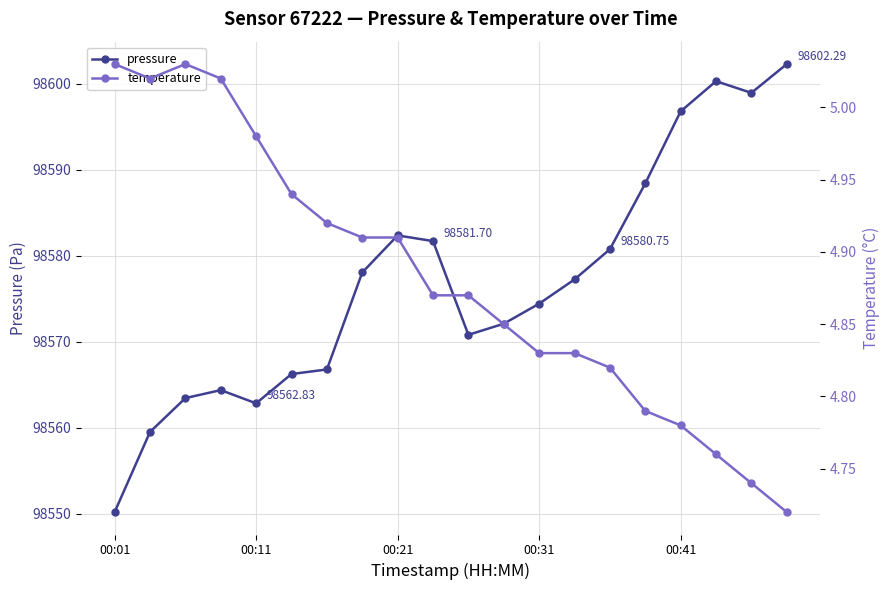

What is the average value of the pressure series?

98576.9